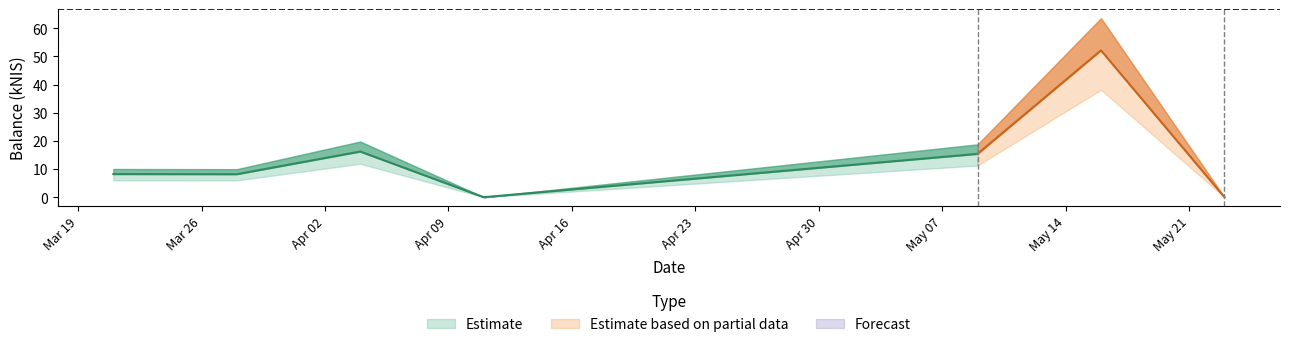

How many lines are shown in the chart?

1